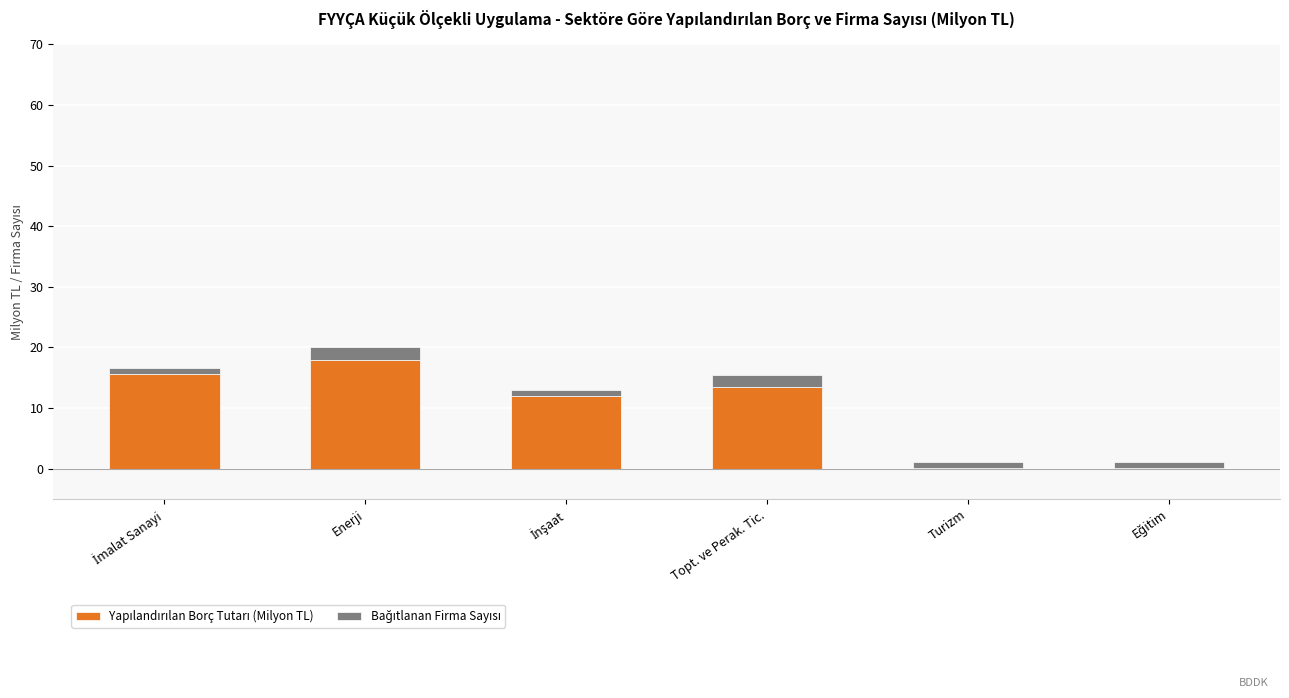

At which category is the sum across all series the highest?

Enerji